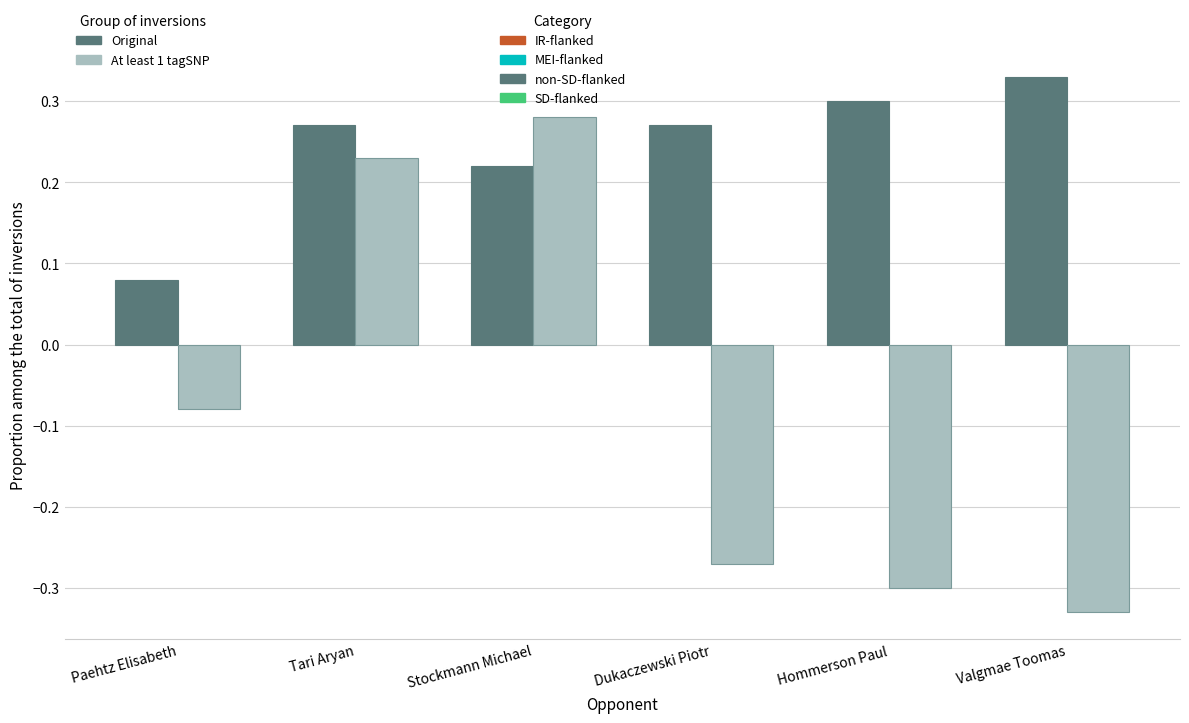

What is the total value across all series at Stockmann Michael?

0.5